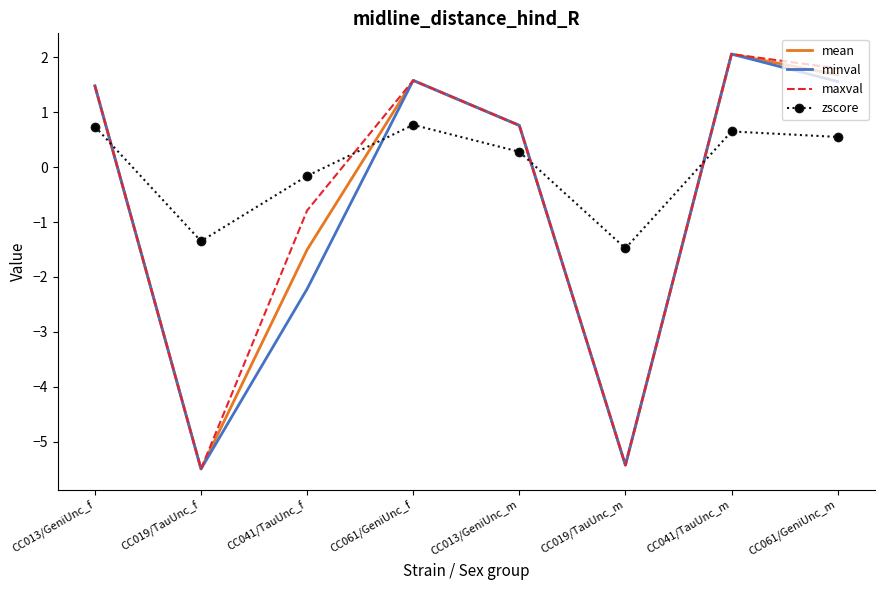

Which label corresponds to the largest value in the chart?

CC041/TauUnc_m